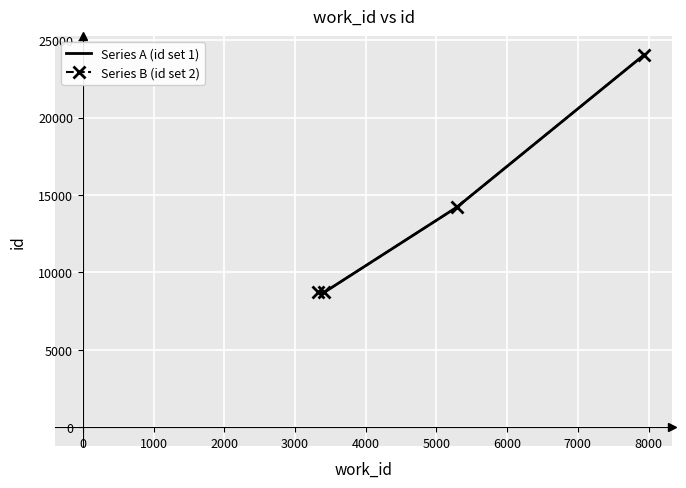

Which series has the widest spread of values?

Series B (id set 2)